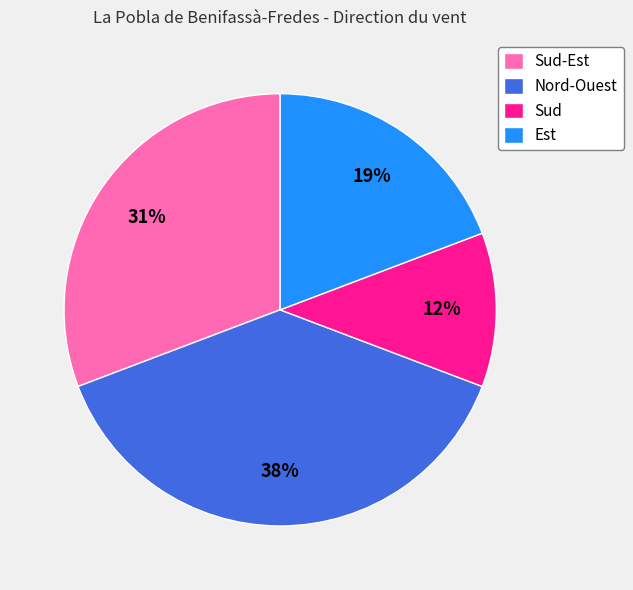

What is the ratio of the value at Nord-Ouest to the value at Est?

2.0